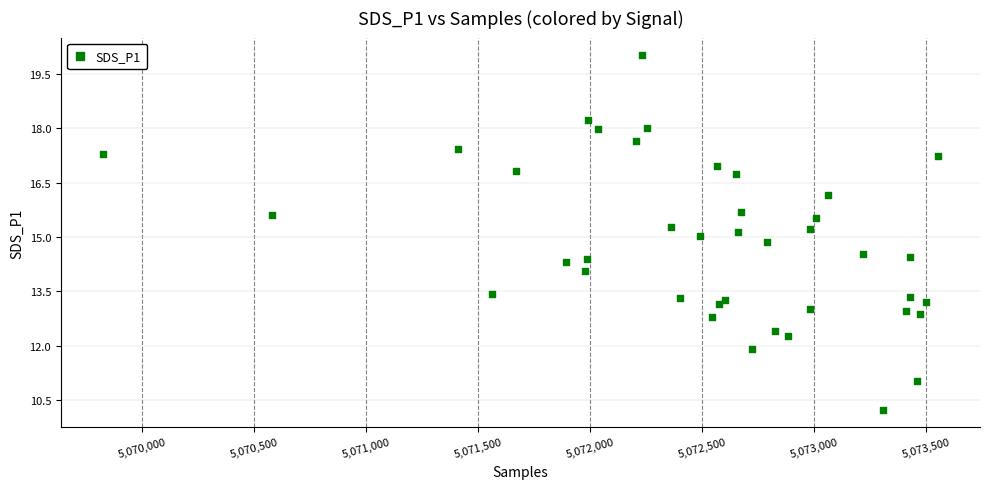

What is the range of Y values (max minus min)?

9.8